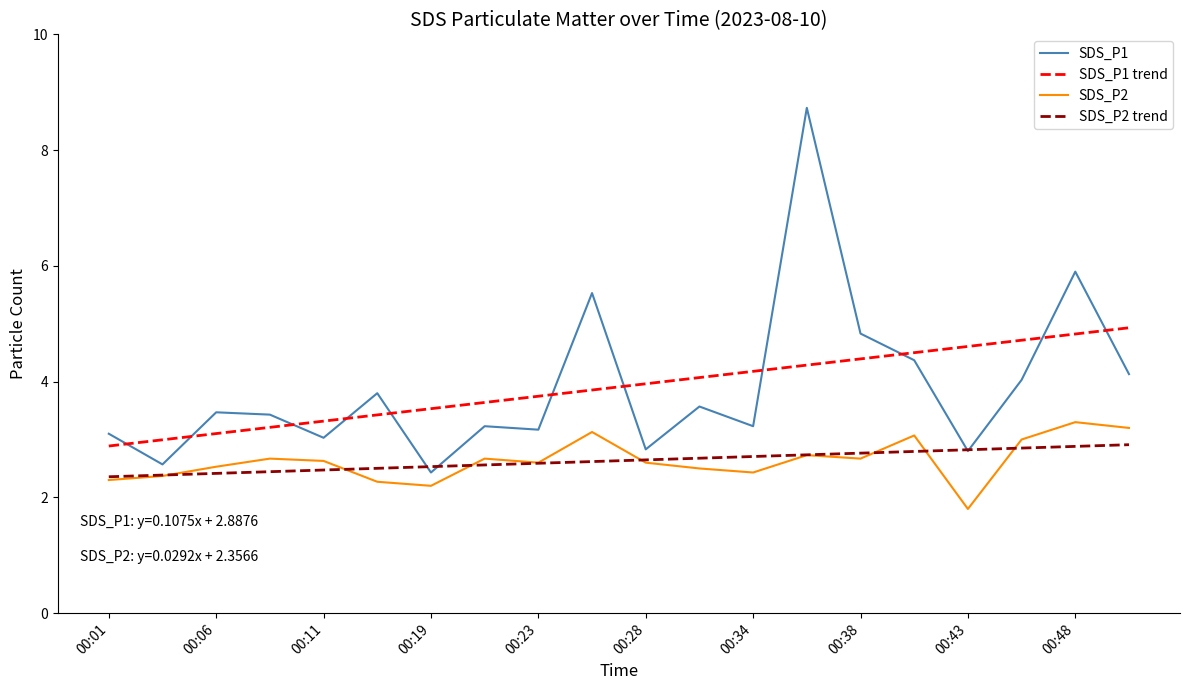

What is the minimum value for SDS_P2?

1.8